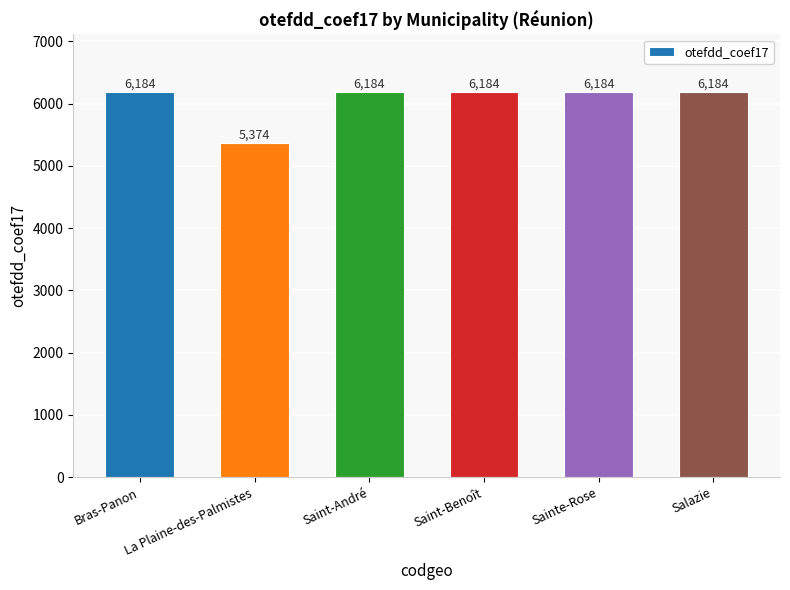

Reading left to right, extract all data points from this chart.

6184	5374	6184	6184	6184	6184